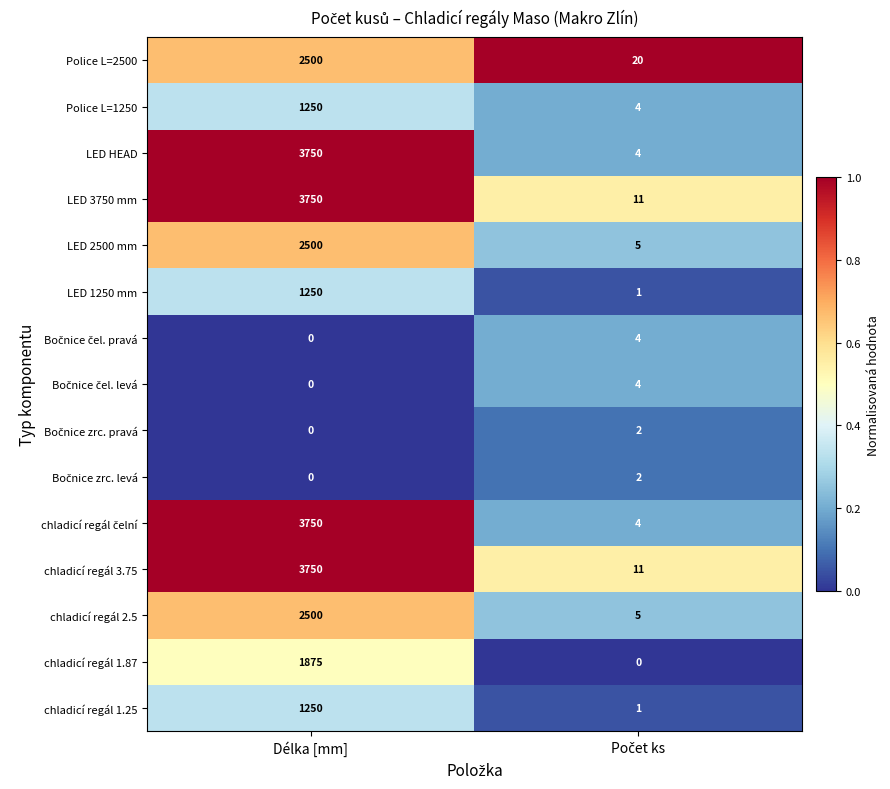

Count the number of data series in this chart.

15